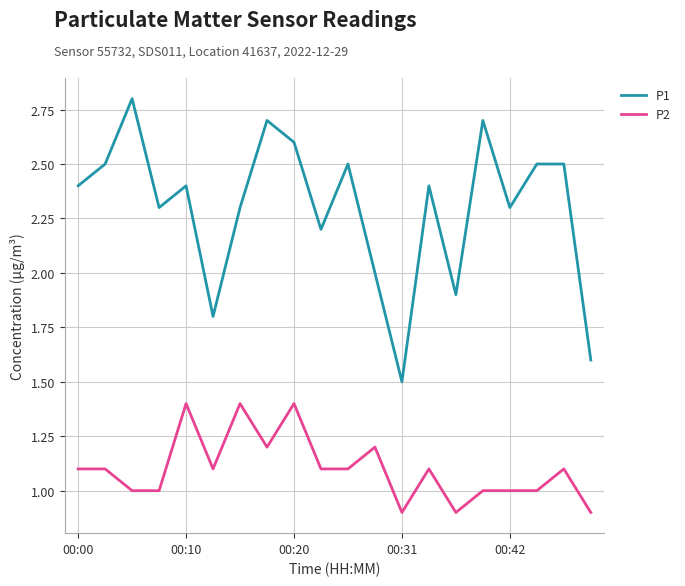

Which series has the widest spread of values?

P1